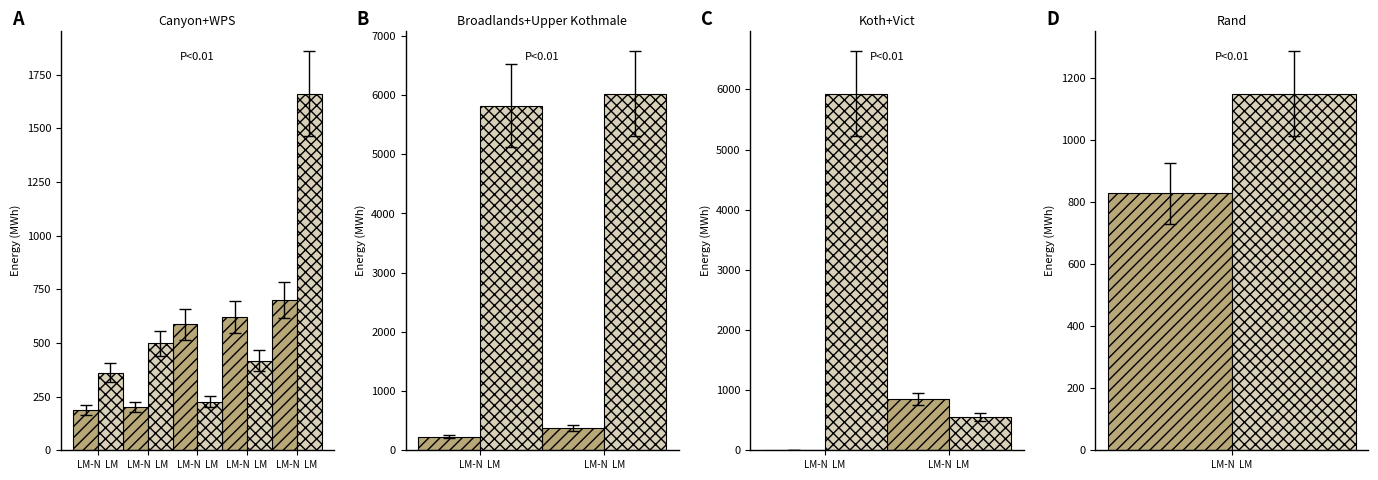

What is the spread (max minus min) of values at LM-N  LM?

5919.0